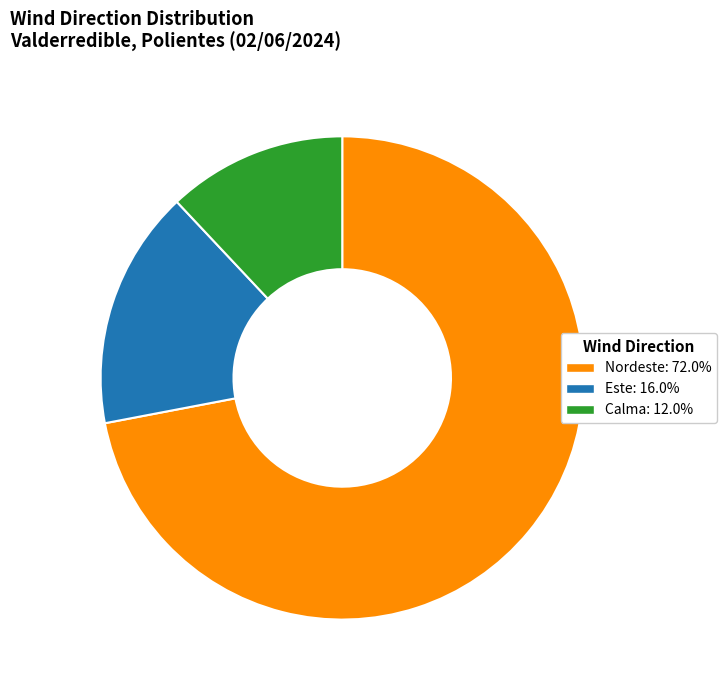

Count the number of slices in the pie.

3